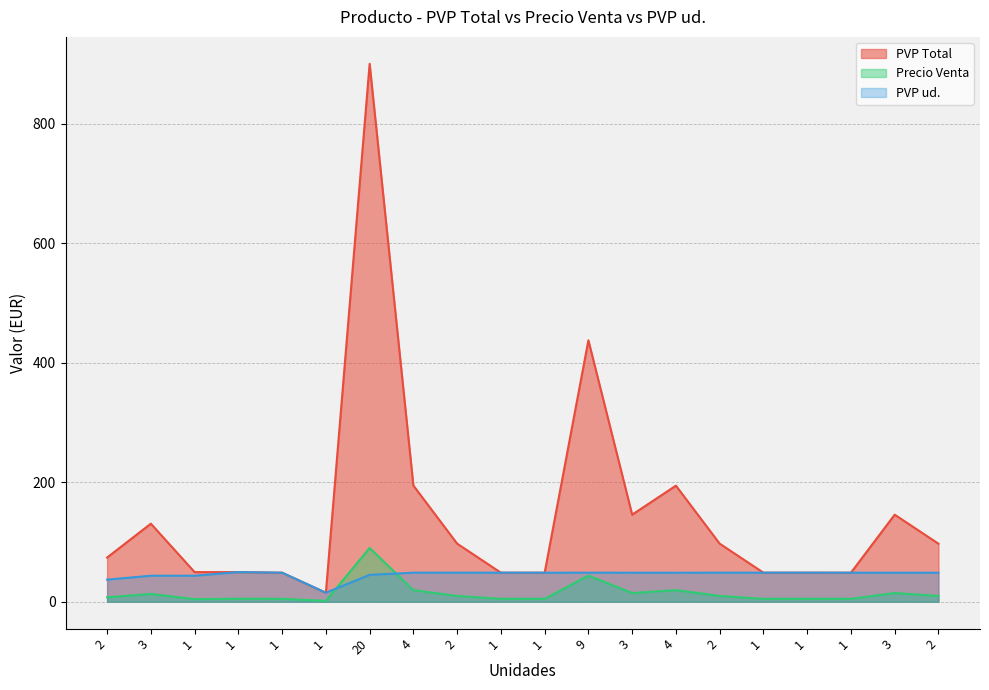

How many distinct data groups are displayed?

3